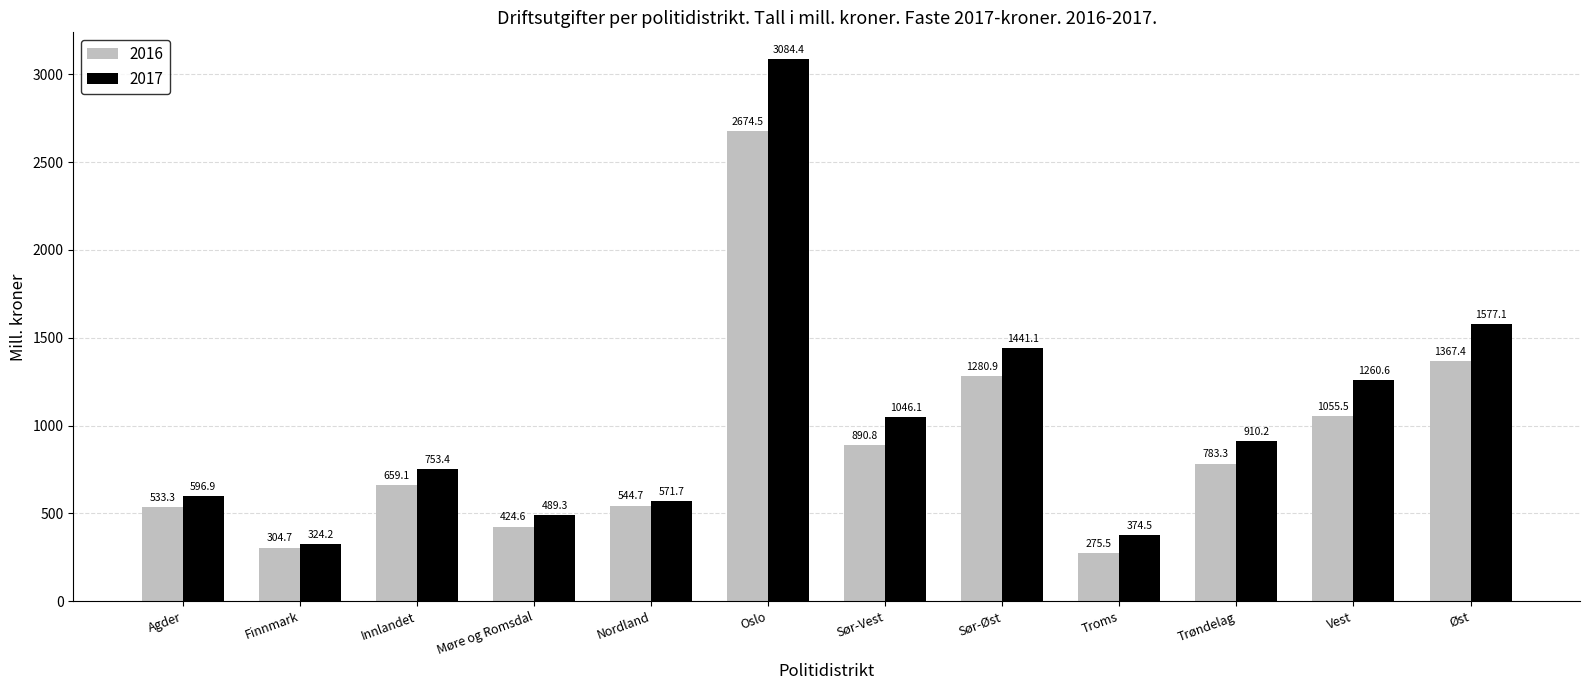

What is the label of the 2nd bar from the left?

Finnmark